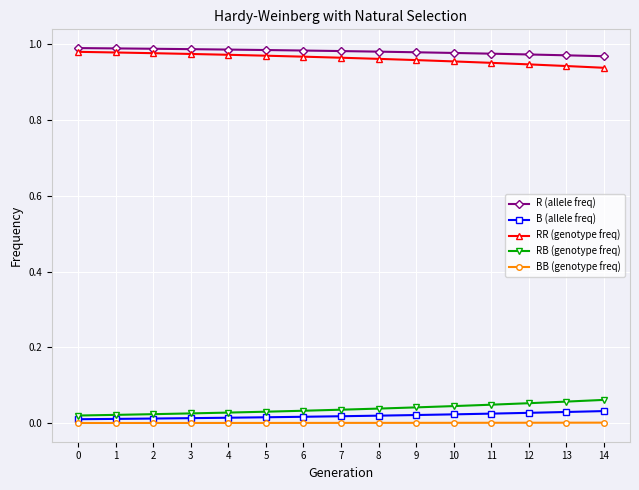

True or false: R (allele freq) has a value of 0.6 at 12.

False